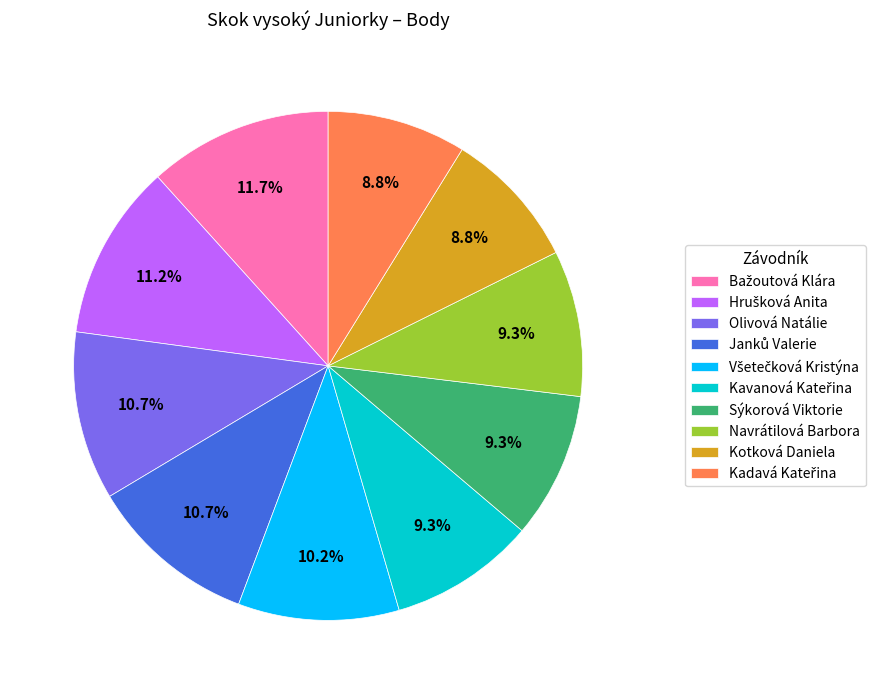

What percentage is the Navrátilová Barbora slice, to the nearest percent?

9%